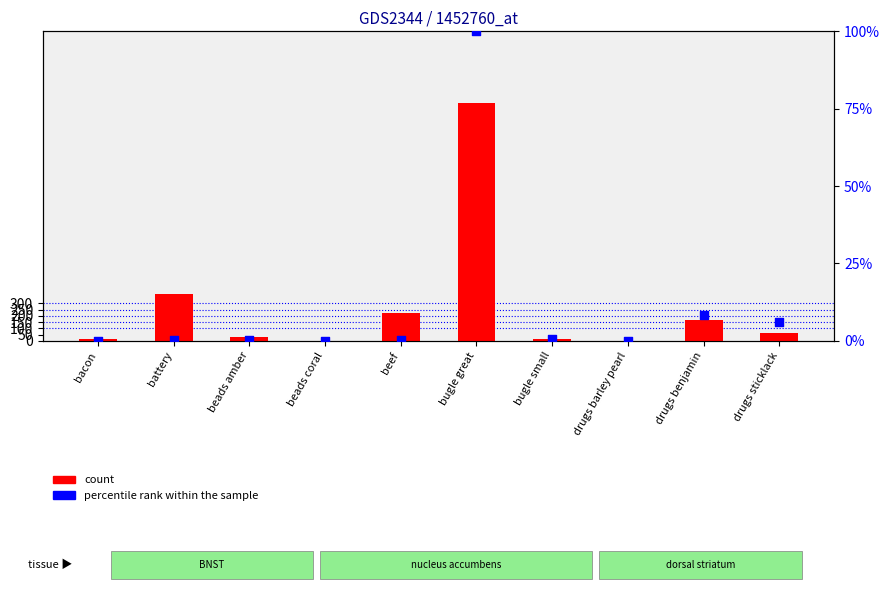

What are all the series names shown in the legend?

count, percentile rank within the sample